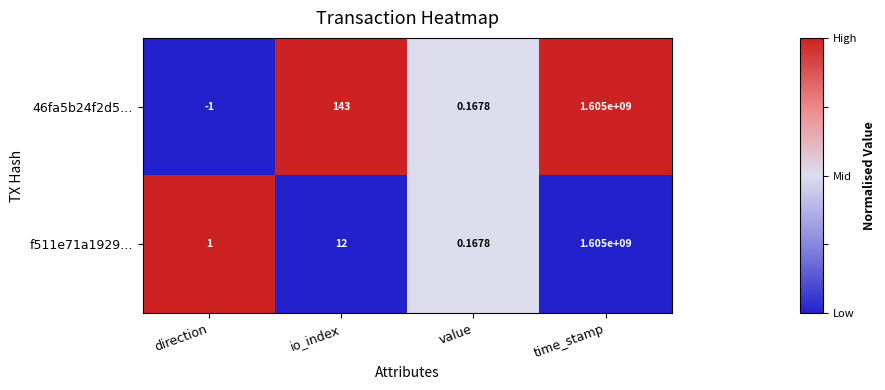

At which category is the sum across all series the highest?

time_stamp